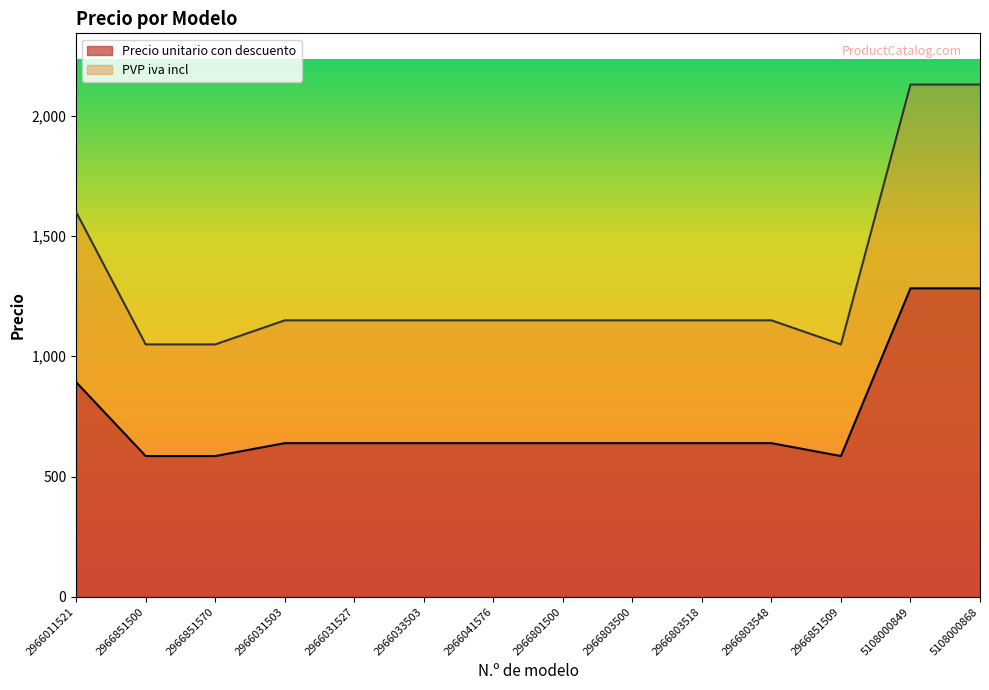

Reading left to right, transcribe all the data shown in this chart.

Precio unitario con descuento: 2966011521=892.1	2966851500=585.0	2966851570=585.0	2966031503=638.6	2966031527=638.6	2966033503=638.6	2966041576=638.6	2966801500=638.6	2966803500=638.6	2966803518=638.6	2966803548=638.6	2966851509=585.0	5108000849=1282.1	5108000868=1282.1
PVP iva incl: 2966011521=1599.0	2966851500=1049.0	2966851570=1049.0	2966031503=1149.0	2966031527=1149.0	2966033503=1149.0	2966041576=1149.0	2966801500=1149.0	2966803500=1149.0	2966803518=1149.0	2966803548=1149.0	2966851509=1049.0	5108000849=2129.0	5108000868=2129.0